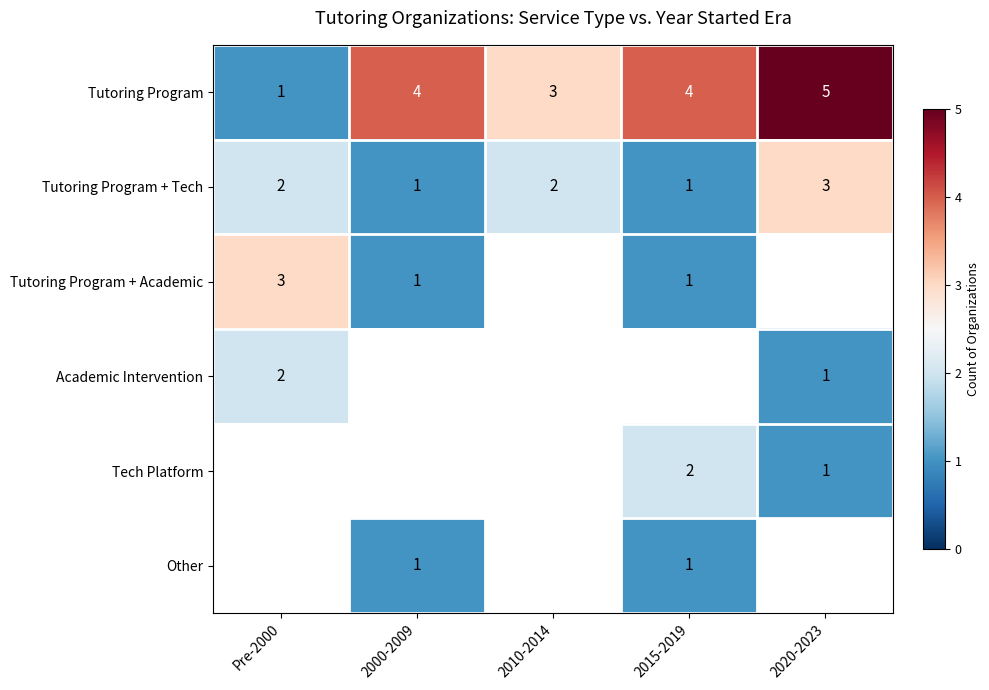

How many Tutoring Program + Tech values are between 1 and 2?

4